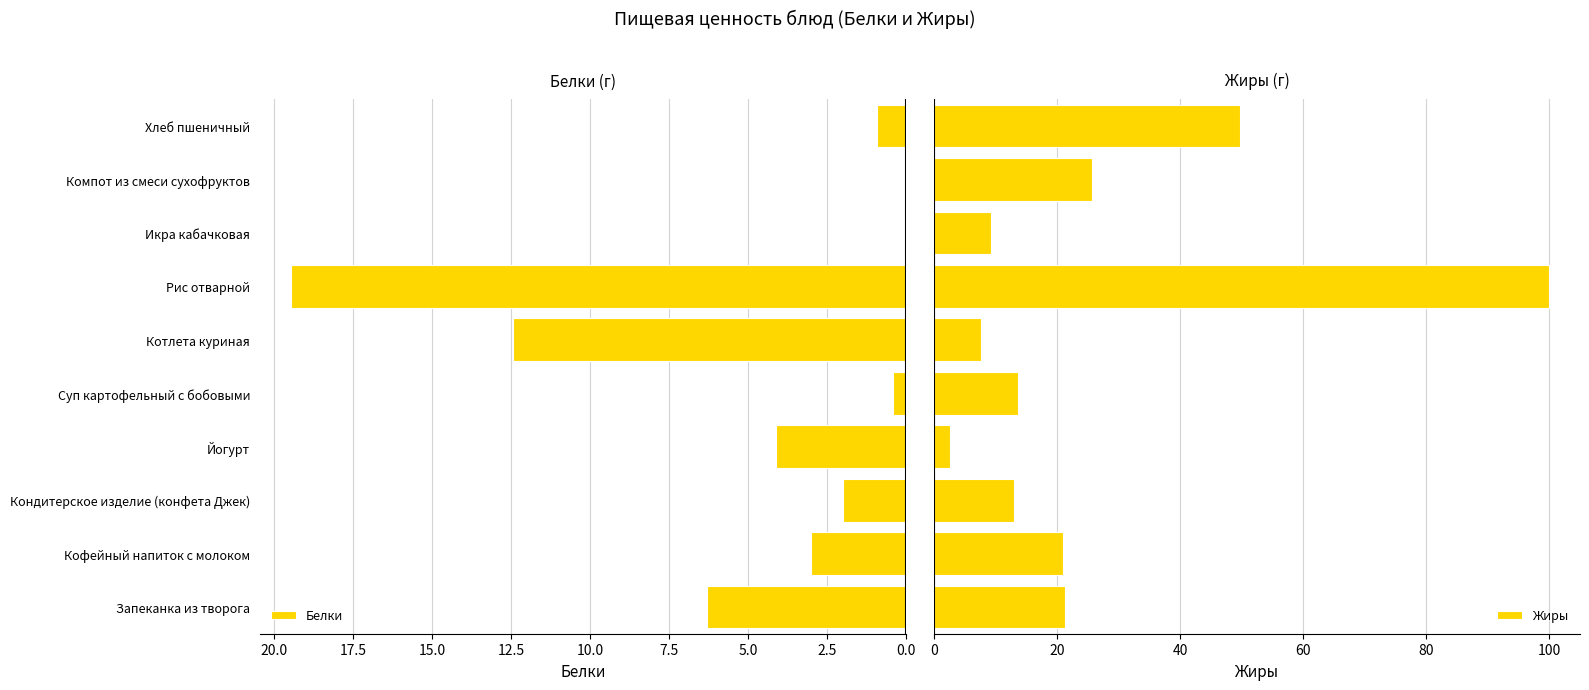

What is the value of the Жиры bar at the 10th from the left?

49.7